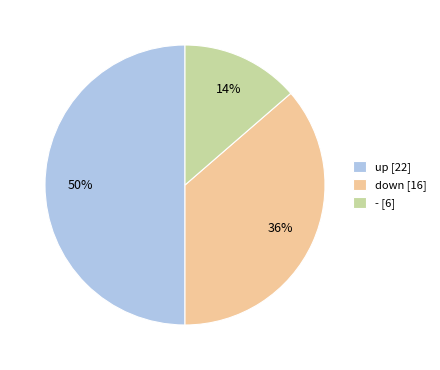

To the nearest percent, what is the average slice percentage?

33%